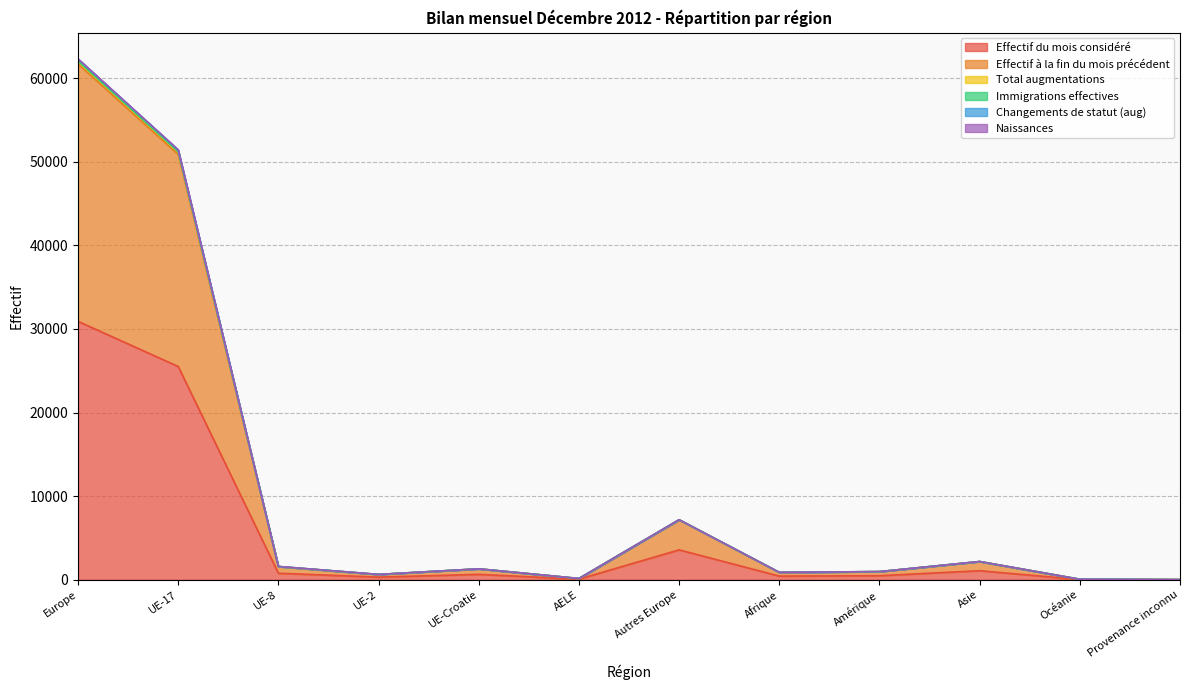

What is the highest value of the Effectif du mois considéré series?

30910